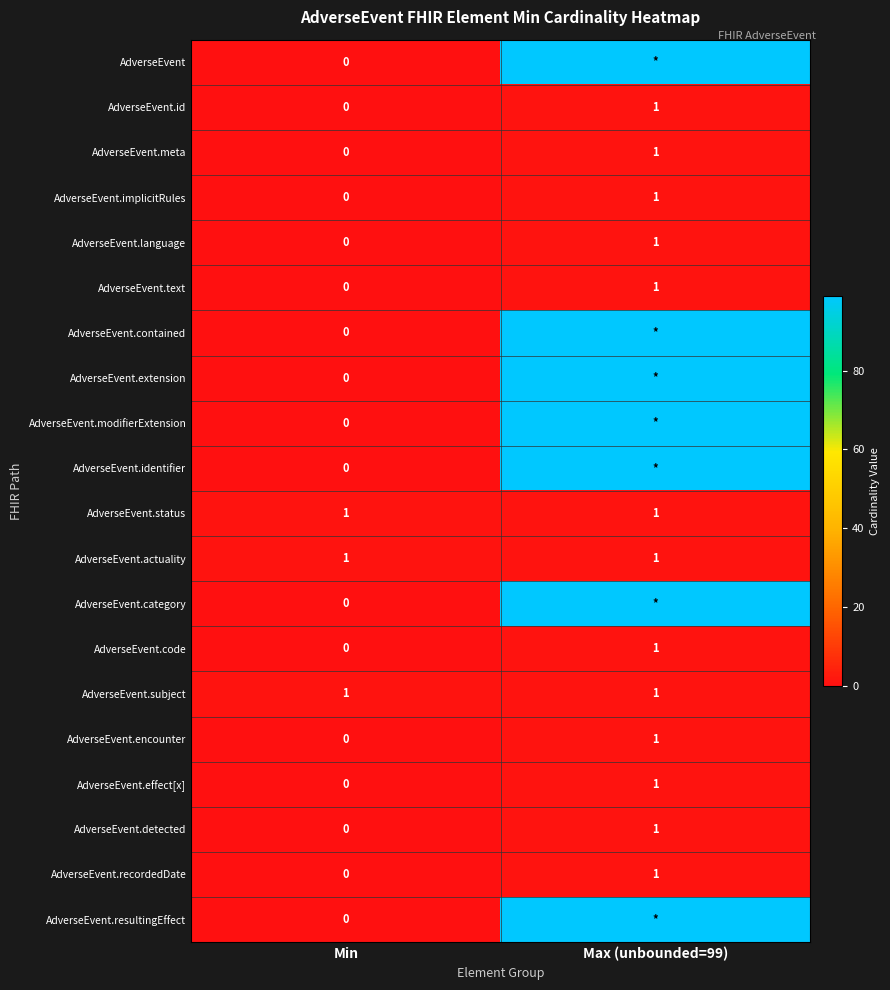

What is the difference between the AdverseEvent.meta values at Max (unbounded=99) and Min?

1